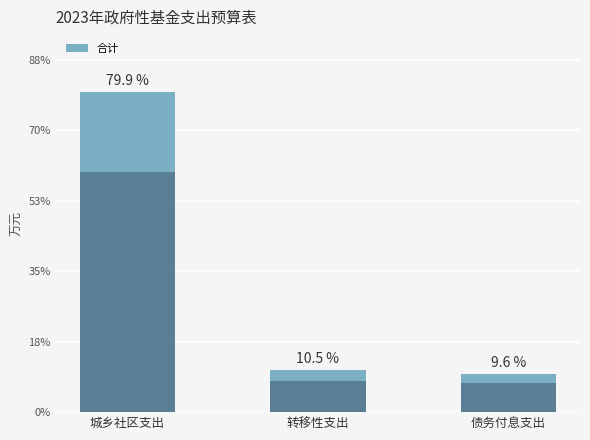

Is it true that the value at 城乡社区支出 is 72811?

False